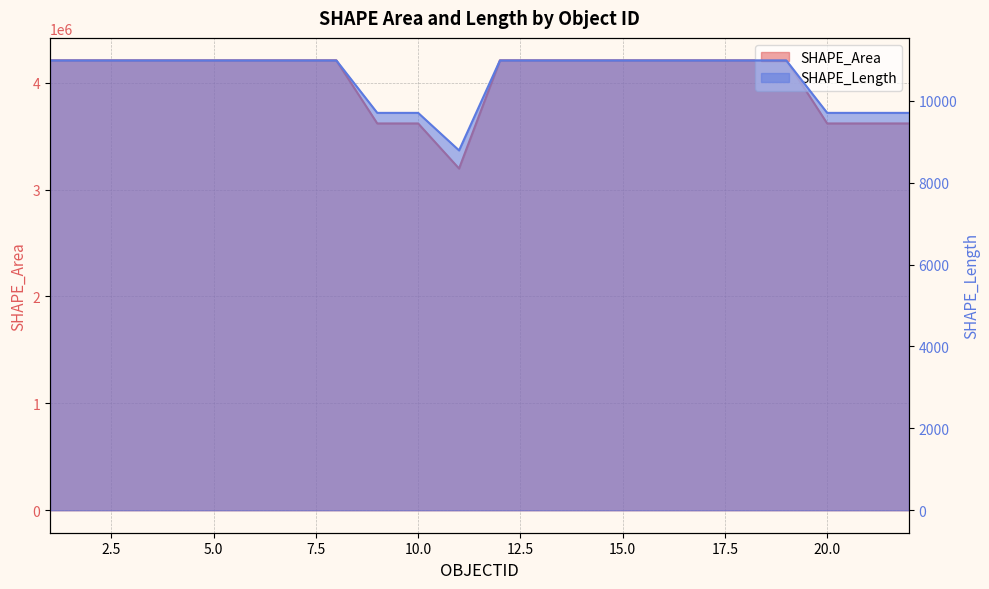

What value does the SHAPE_Area series have at 16?

4209414.2